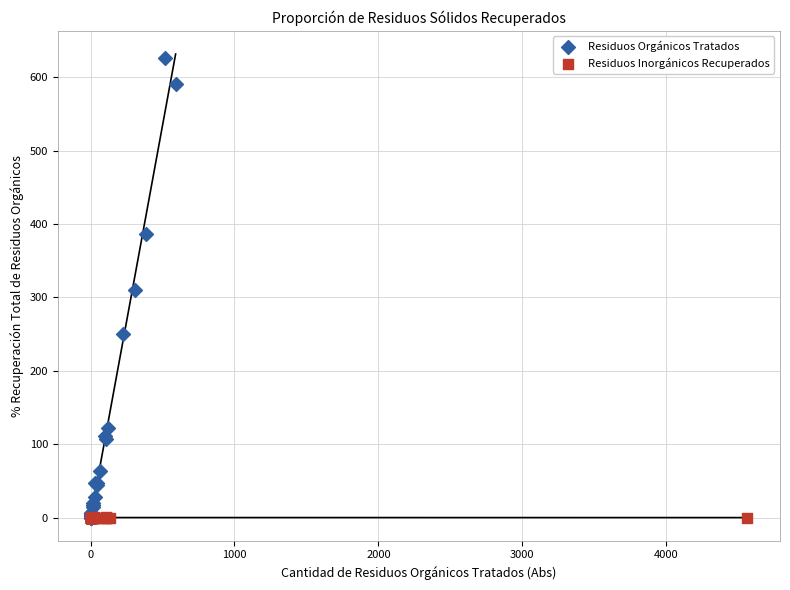

Which series has the largest Y range (max minus min)?

Residuos Orgánicos Tratados